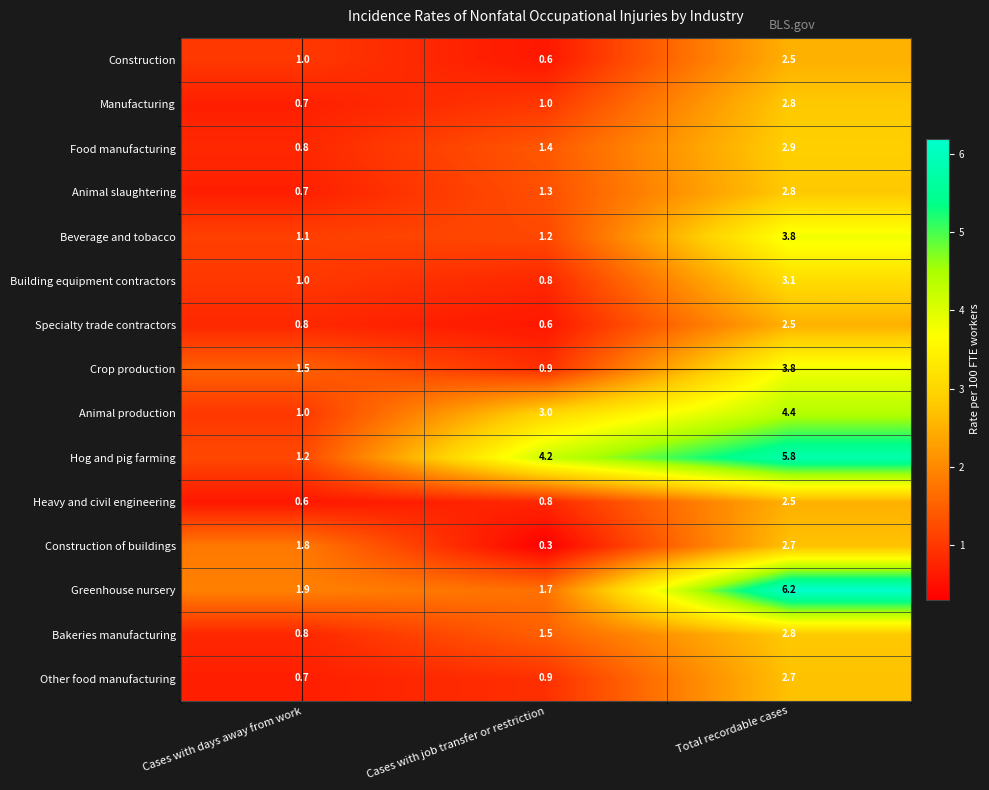

At which category is the sum across all series the highest?

Total recordable cases